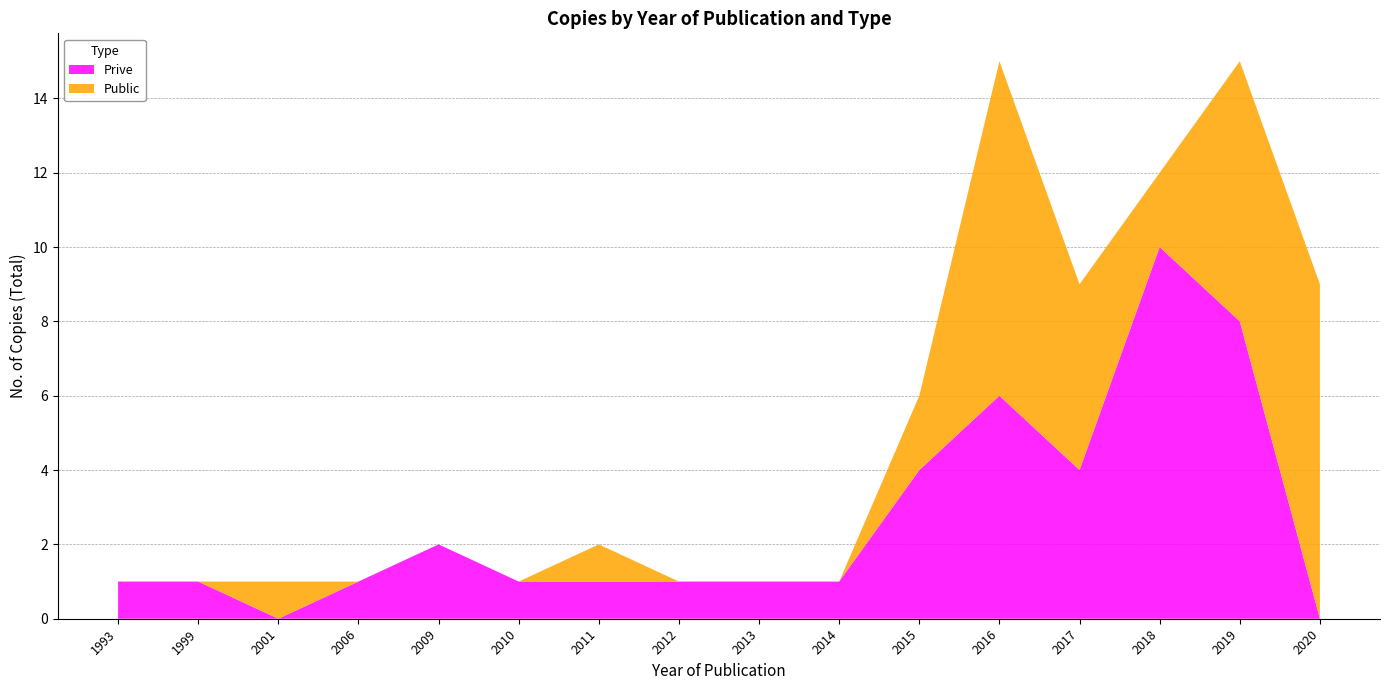

What is the total value across all series at 2017?

9